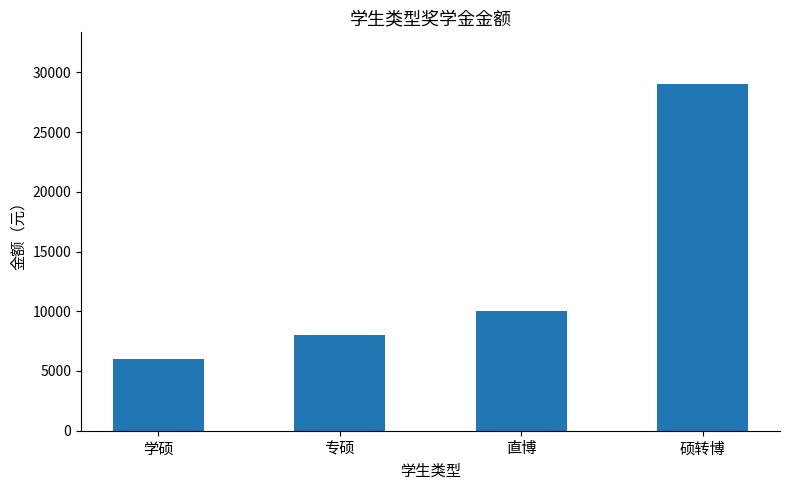

Reading left to right, extract all data points from this chart.

学硕=6000	专硕=8000	直博=10000	硕转博=29000